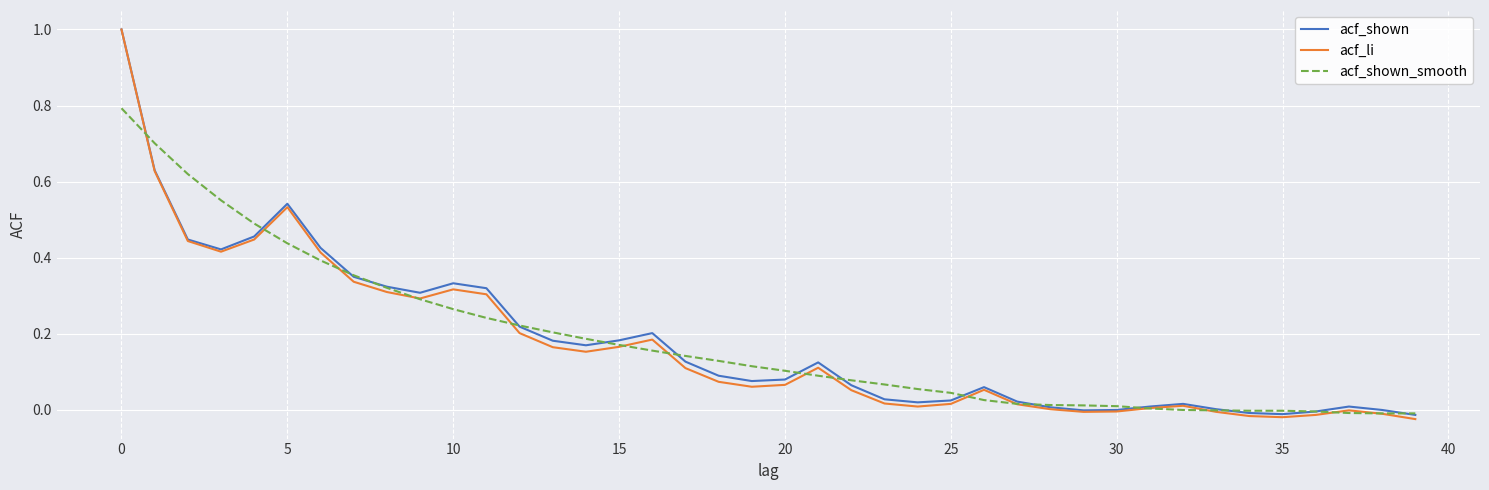

What are all the series names shown in the legend?

acf_shown, acf_li, acf_shown_smooth